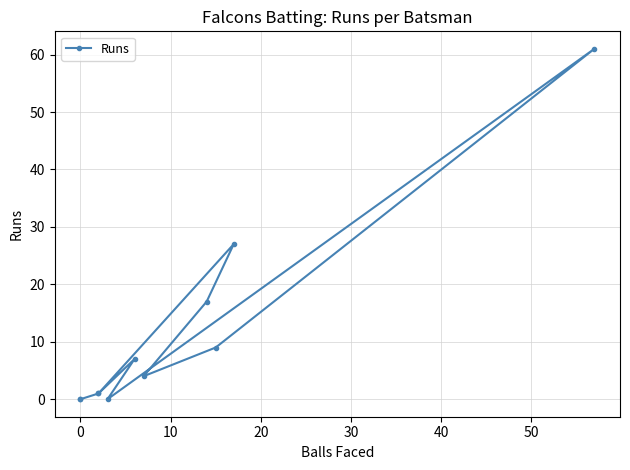

What is the sum of all values?

127